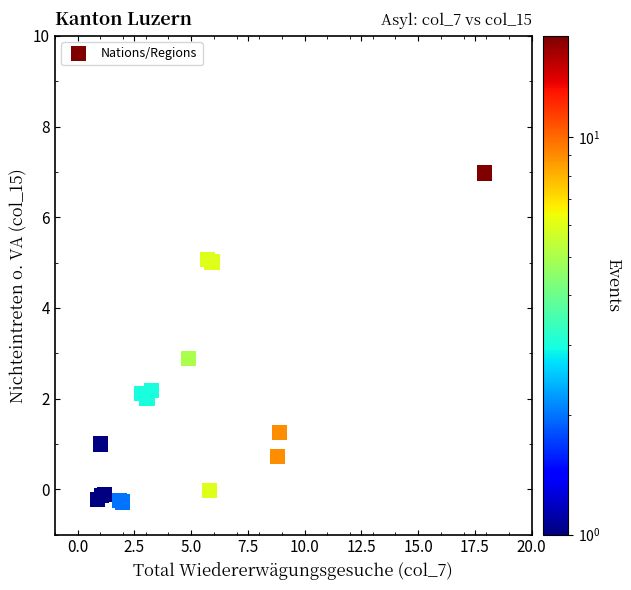

What Y value in the scatter plot is closest to 3?

2.9